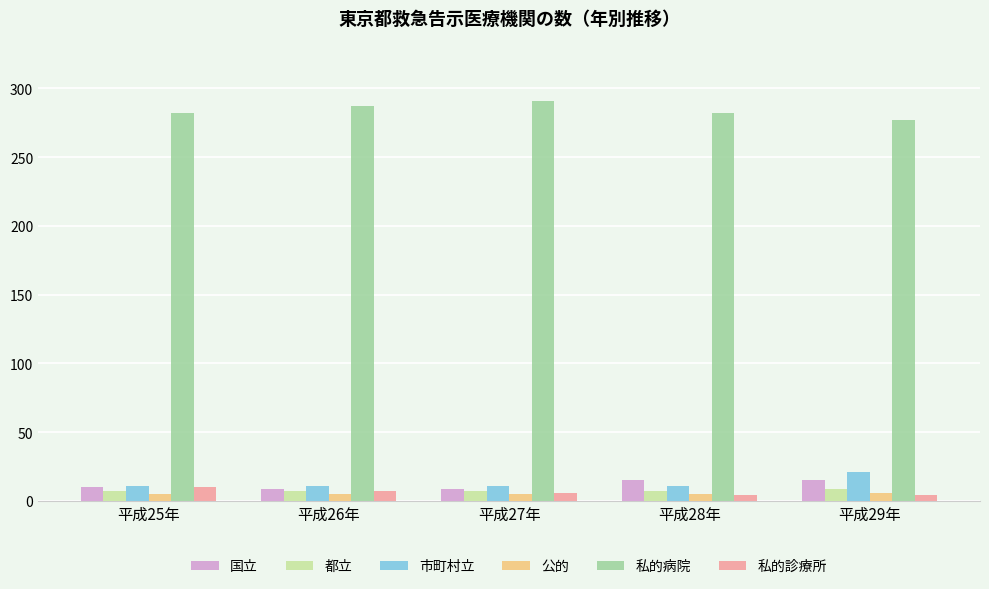

What position from the right is 平成27年?

3